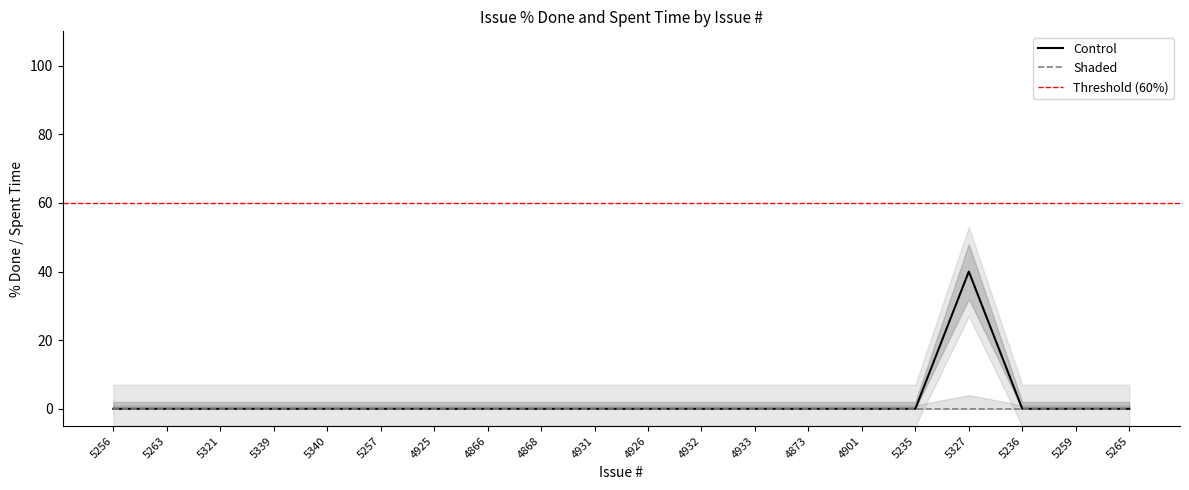

What is the difference between the maximum and second lowest values?

40